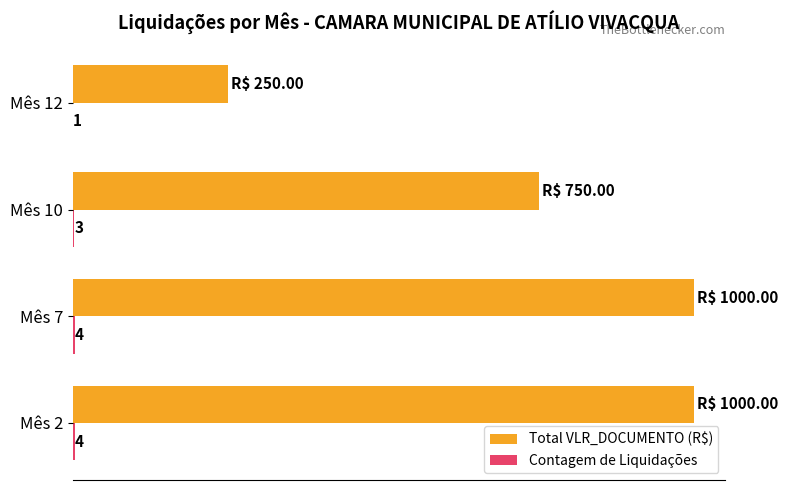

At which label is Total VLR_DOCUMENTO (R$) closest to 625?

Mês 10